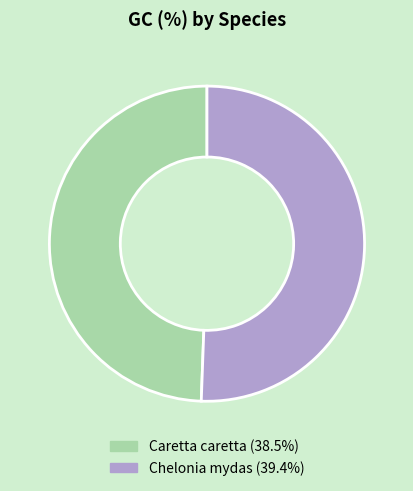

Is there any slice that represents more than half of the pie?

Yes